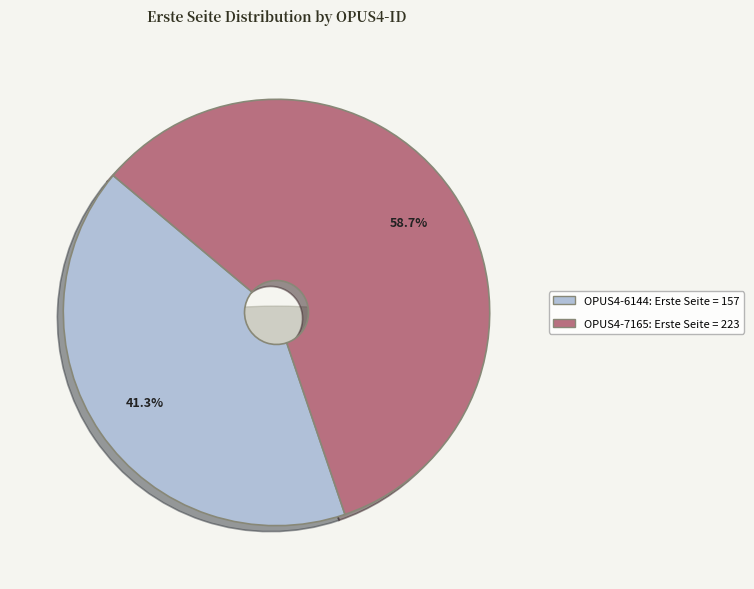

True or false: OPUS4-7165 accounts for 69% of the total.

False